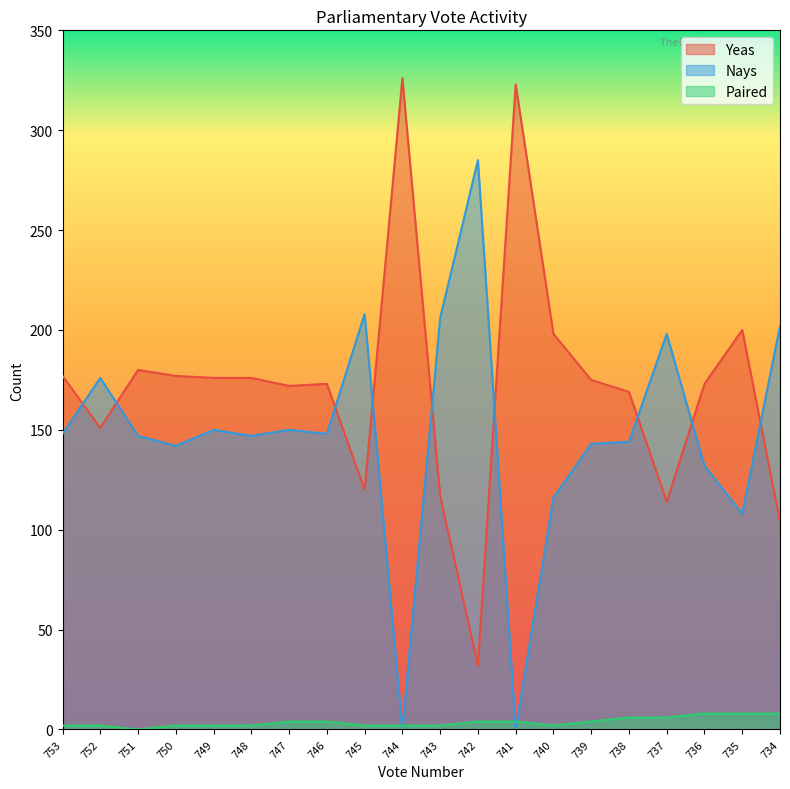

What is the difference between the second highest and minimum values in the Nays series?

208